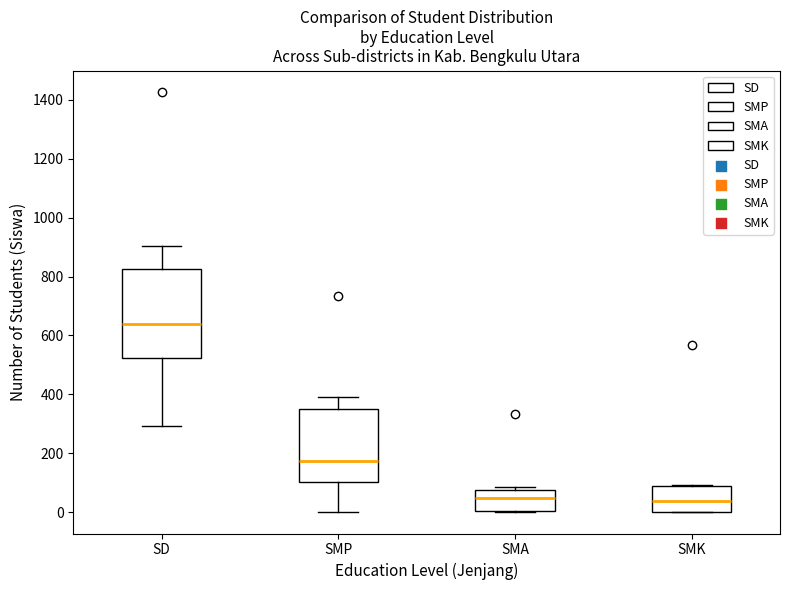

Which box has the highest median line?

SD